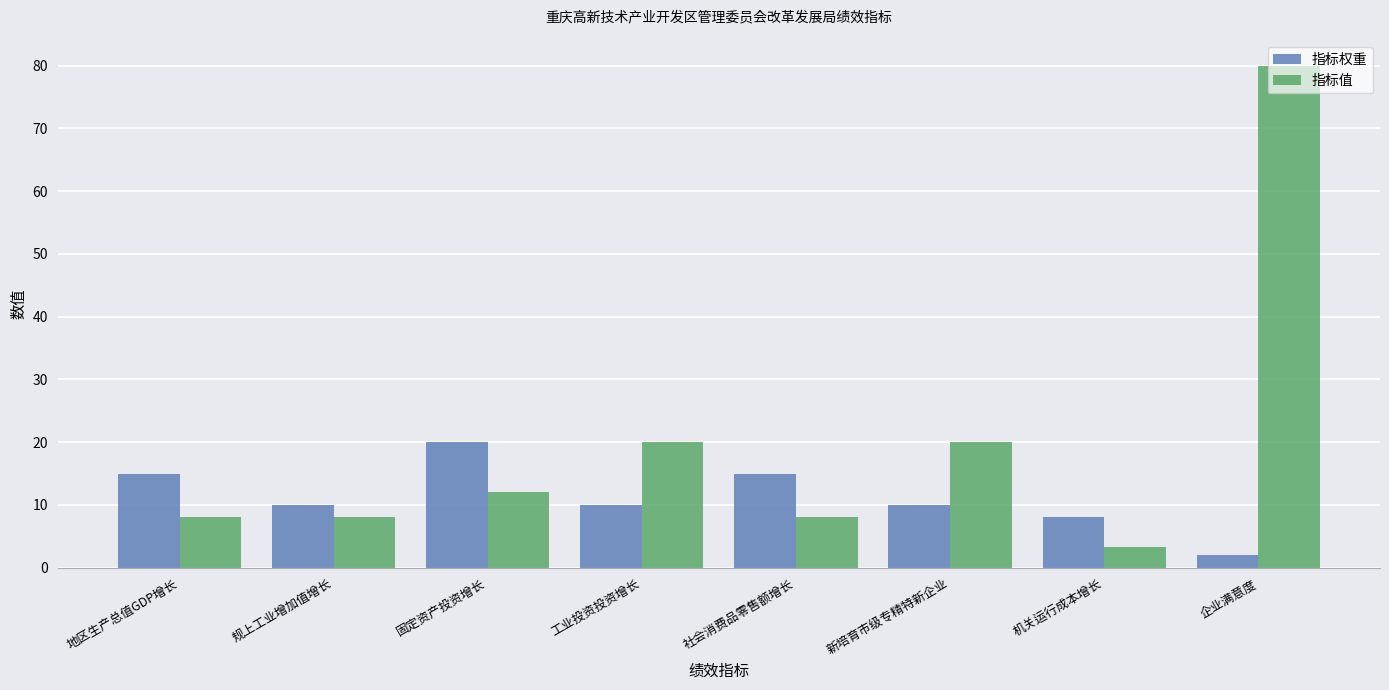

What is the sum of all 指标权重 values?

90.0